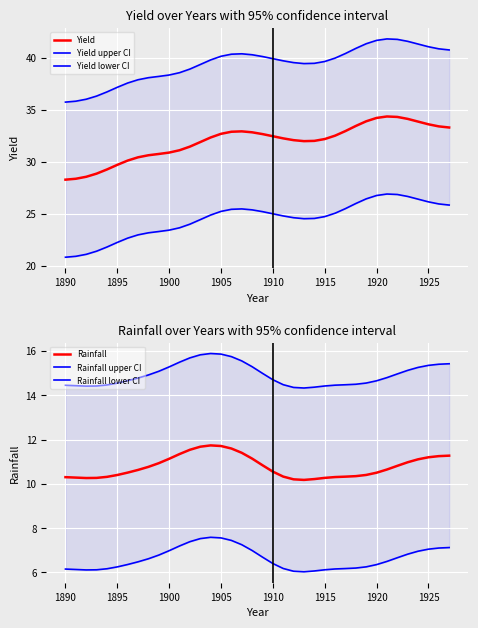

What are all the series names shown in the legend?

Yield, Yield upper CI, Yield lower CI, Rainfall, Rainfall upper CI, Rainfall lower CI